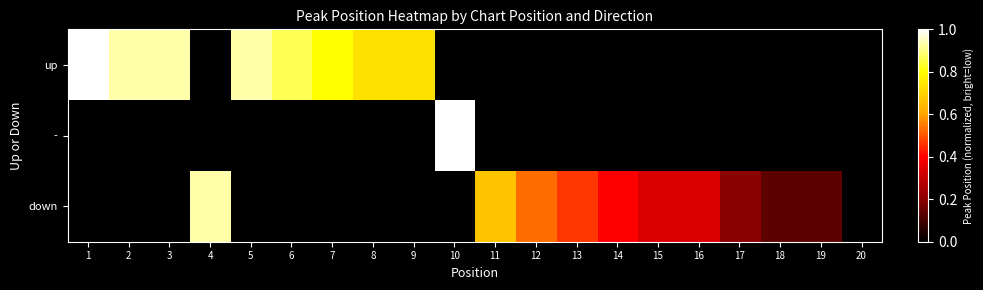

How many positive values does the - series have?

1